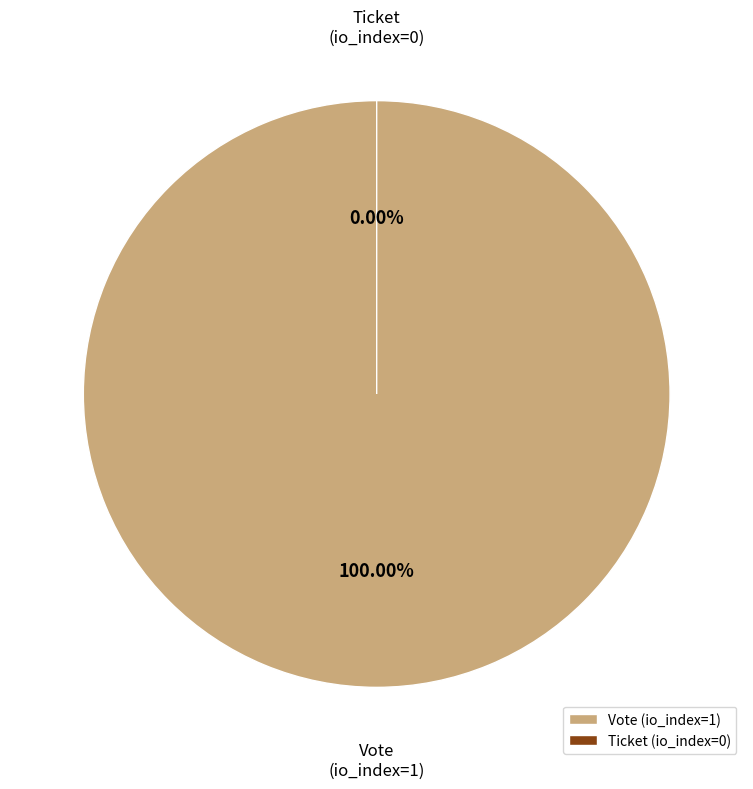

What percentage do Vote (io_index=1) and Ticket (io_index=0) together represent?

100.0%